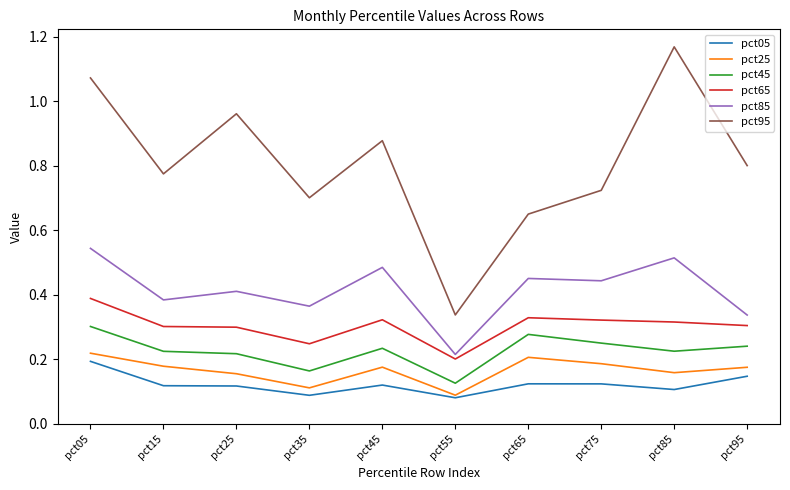

Which series has the largest total across all categories?

pct95